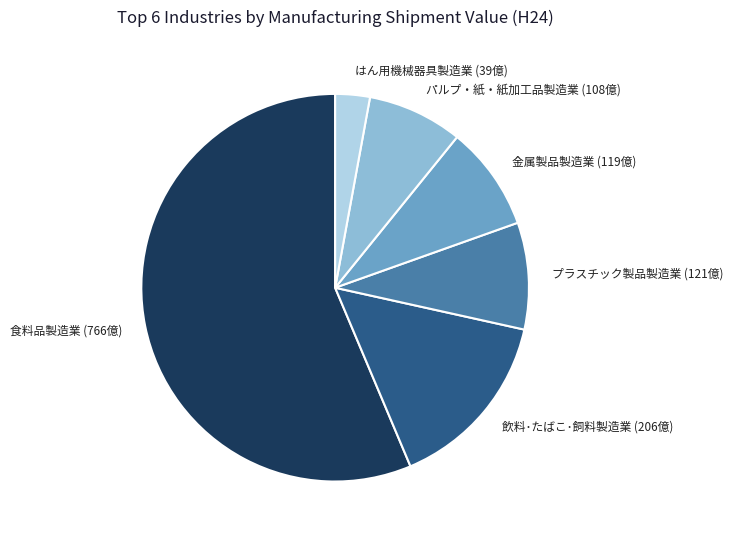

Is there a majority slice in this chart?

Yes